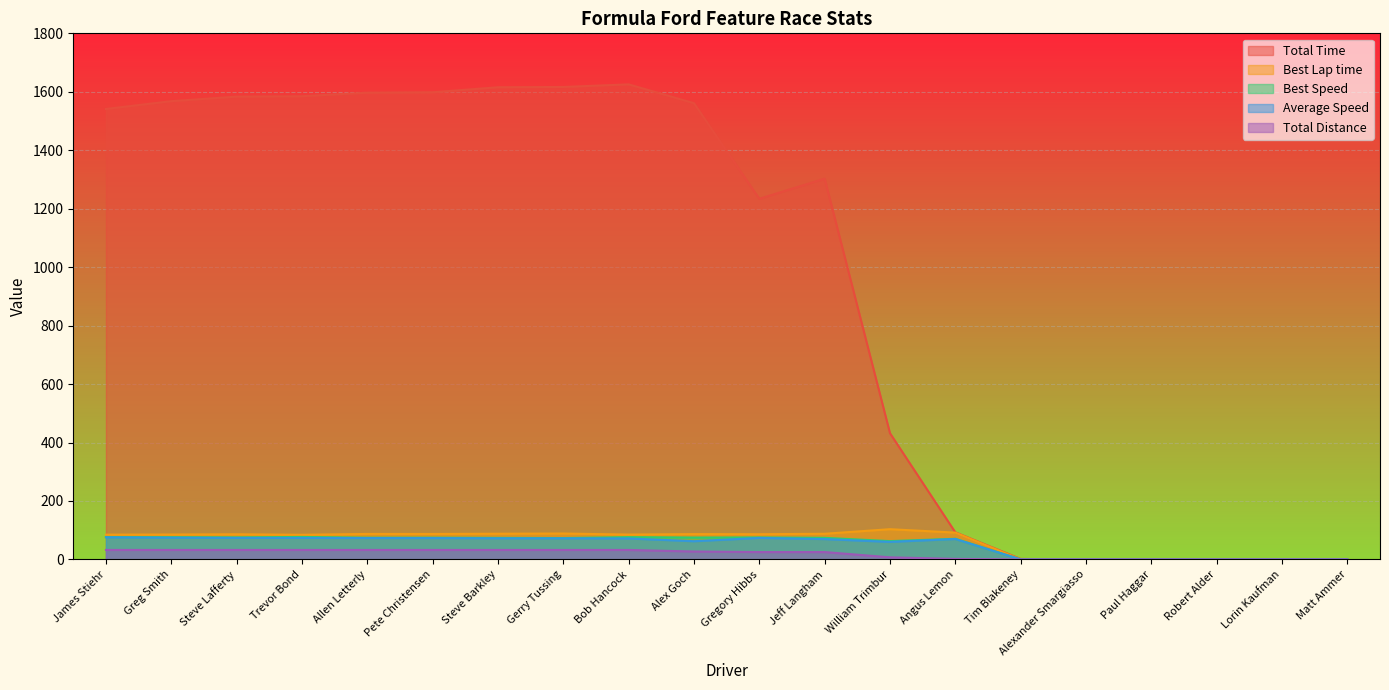

At which category does the chart reach its peak across all series?

Bob Hancock